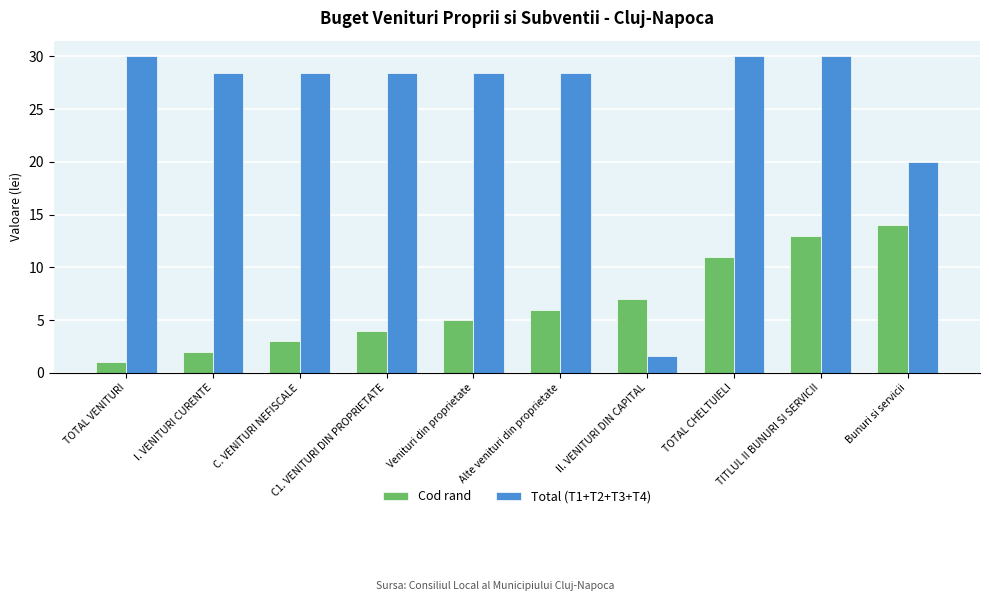

What is the label of the 2nd bar from the left?

I. VENITURI CURENTE